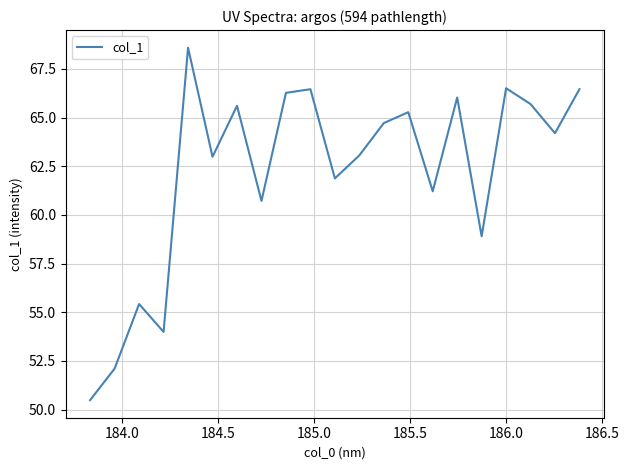

What is the difference between the maximum and minimum values?

18.1